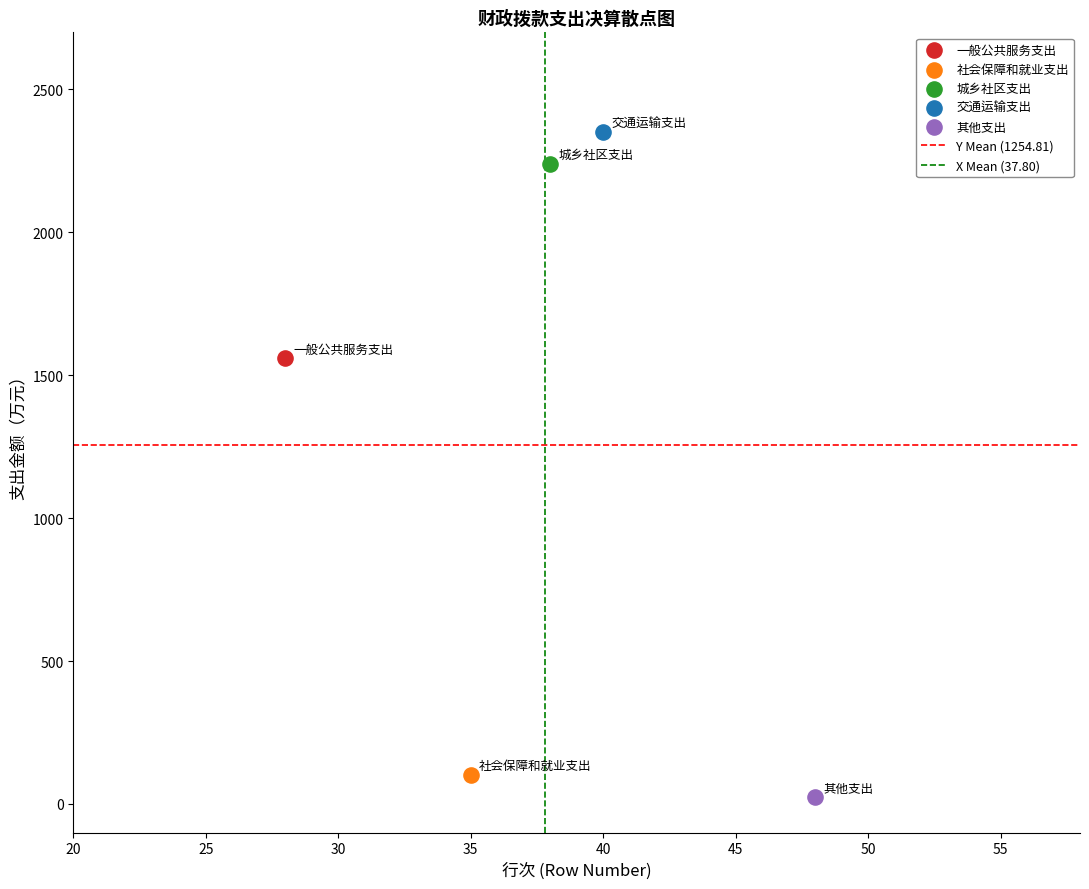

Which series reaches the minimum Y coordinate?

其他支出